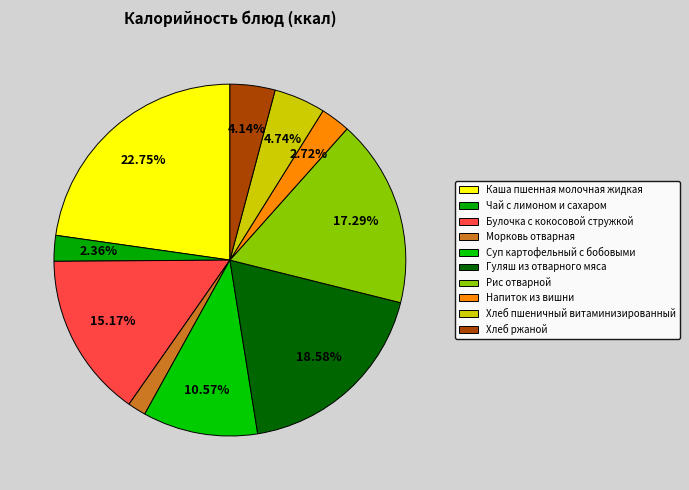

Combined, do Суп картофельный с бобовыми and Чай с лимоном и сахаром account for over 50%?

No